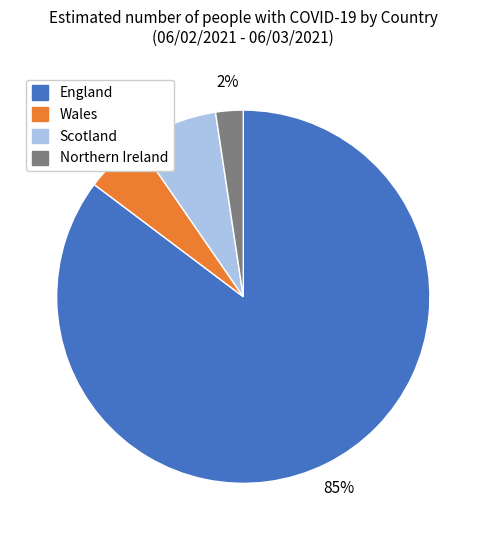

True or false: Wales accounts for 5% of the total.

True